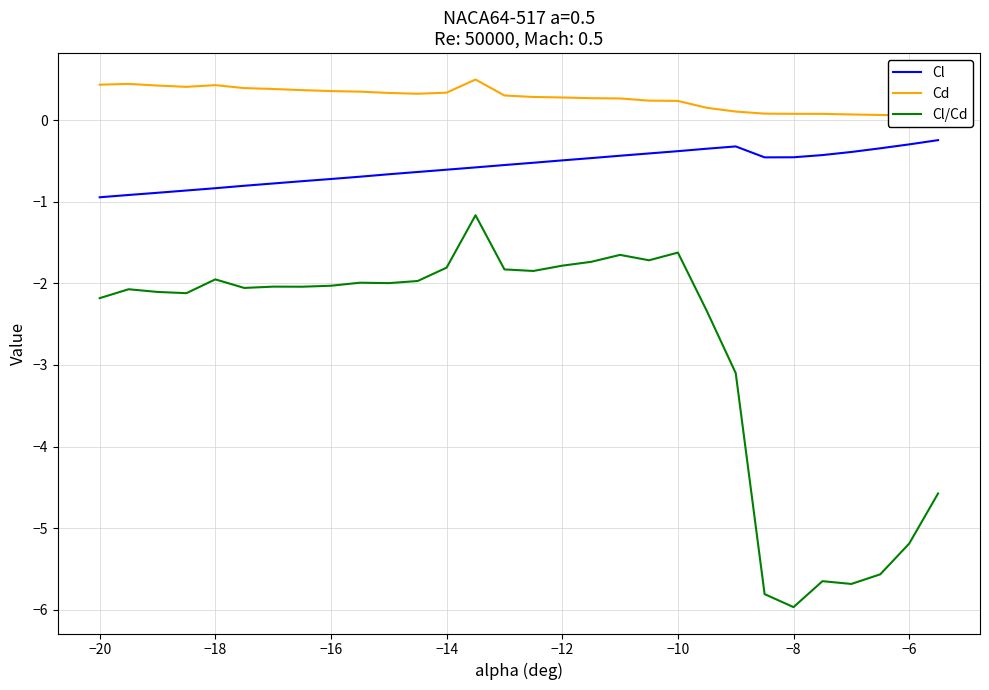

Which series has the largest range (max minus min)?

Cl/Cd